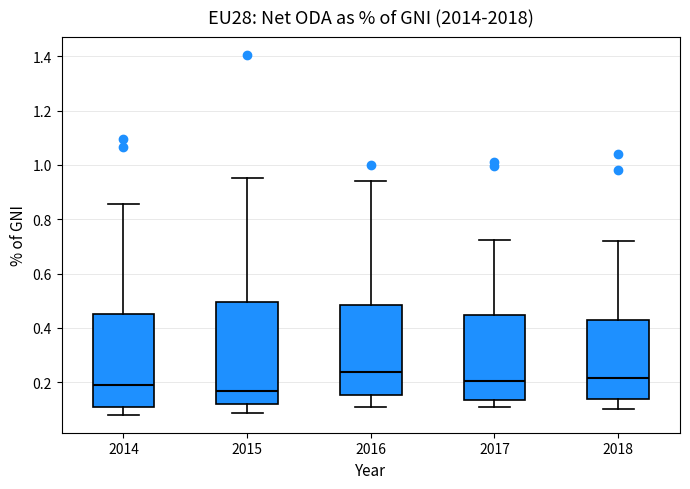

Where is the upper edge of the box at x = 2015 on the y-axis? The values are not printed on the chart, so give them approximately, as read against the axis.

0.50